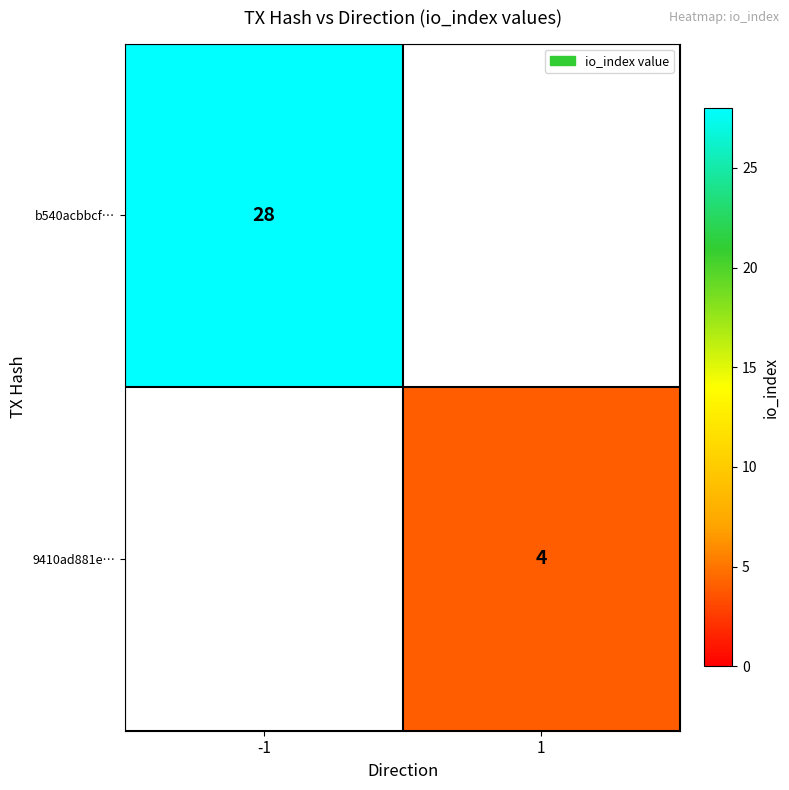

True or false: b540acbbcf… has a value of 6 at -1.

False